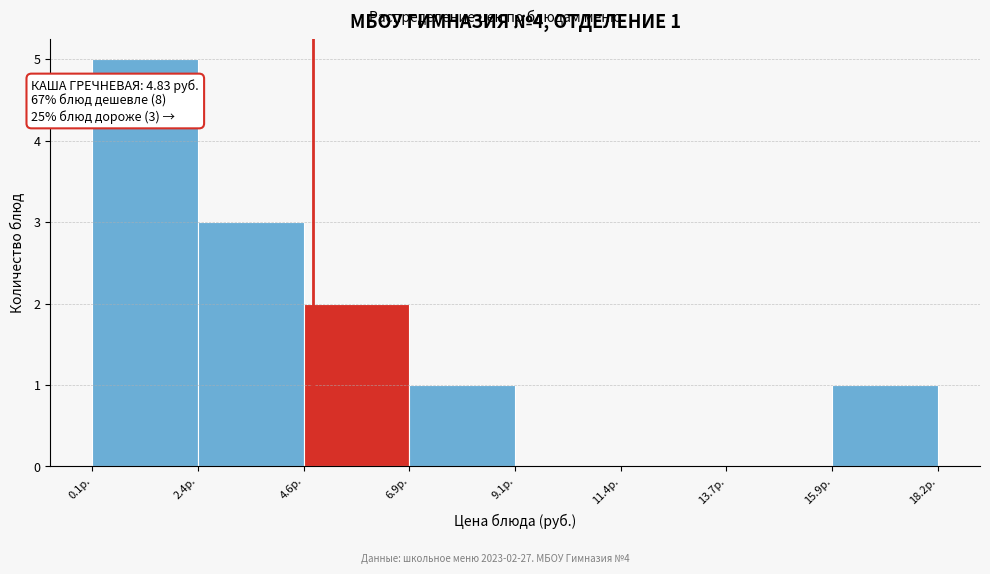

Over which range of the x-axis is the bar tallest?

0.0 to 2.5